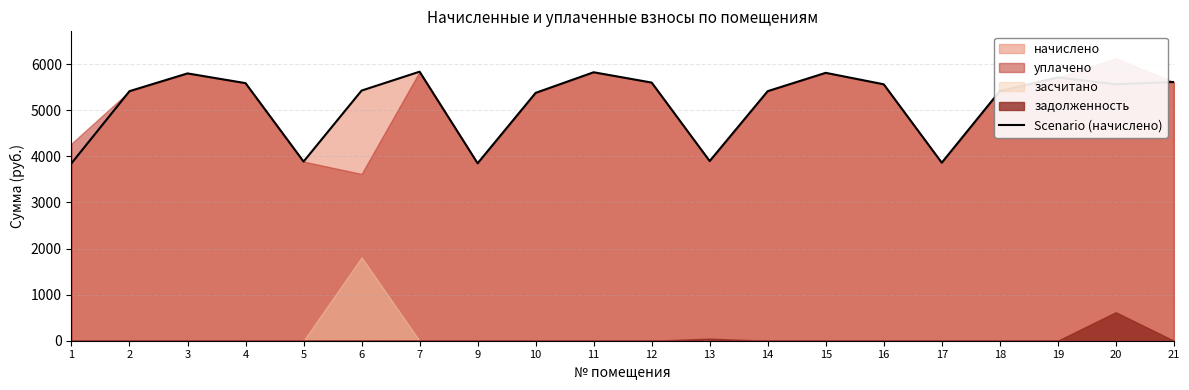

Reading left to right, transcribe all the data shown in this chart.

1=3850.2	2=5415.1	3=5800.1	4=5589.0	5=3887.5	6=5427.5	7=5837.4	9=3850.2	10=5377.9	11=5825.0	12=5601.4	13=3898.1	14=5415.1	15=5812.6	16=5564.2	17=3862.6	18=5415.1	19=5713.2	20=5564.2	21=5613.8